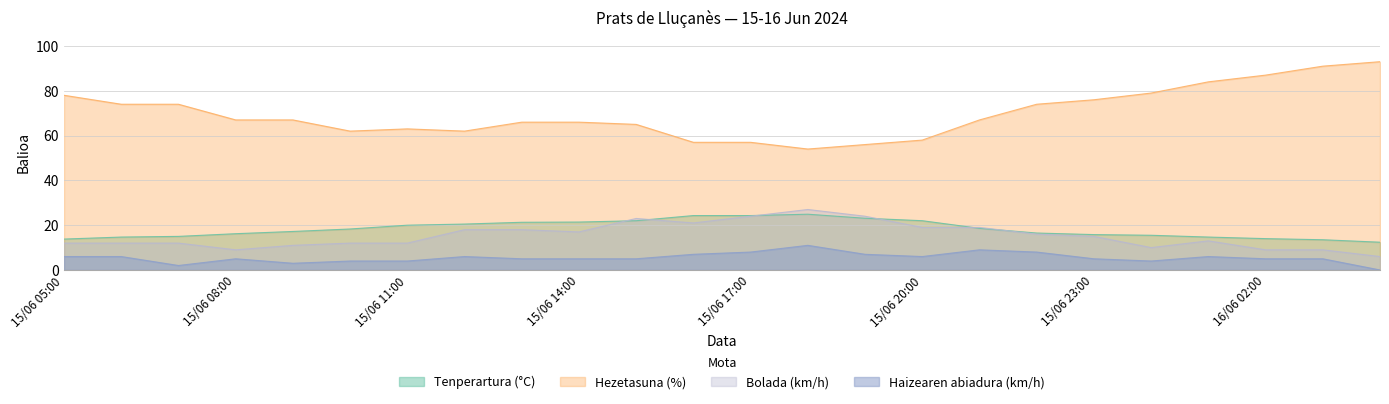

True or false: Tenperartura (°C) has a value of 20.5 at 15/06 12:00.

True